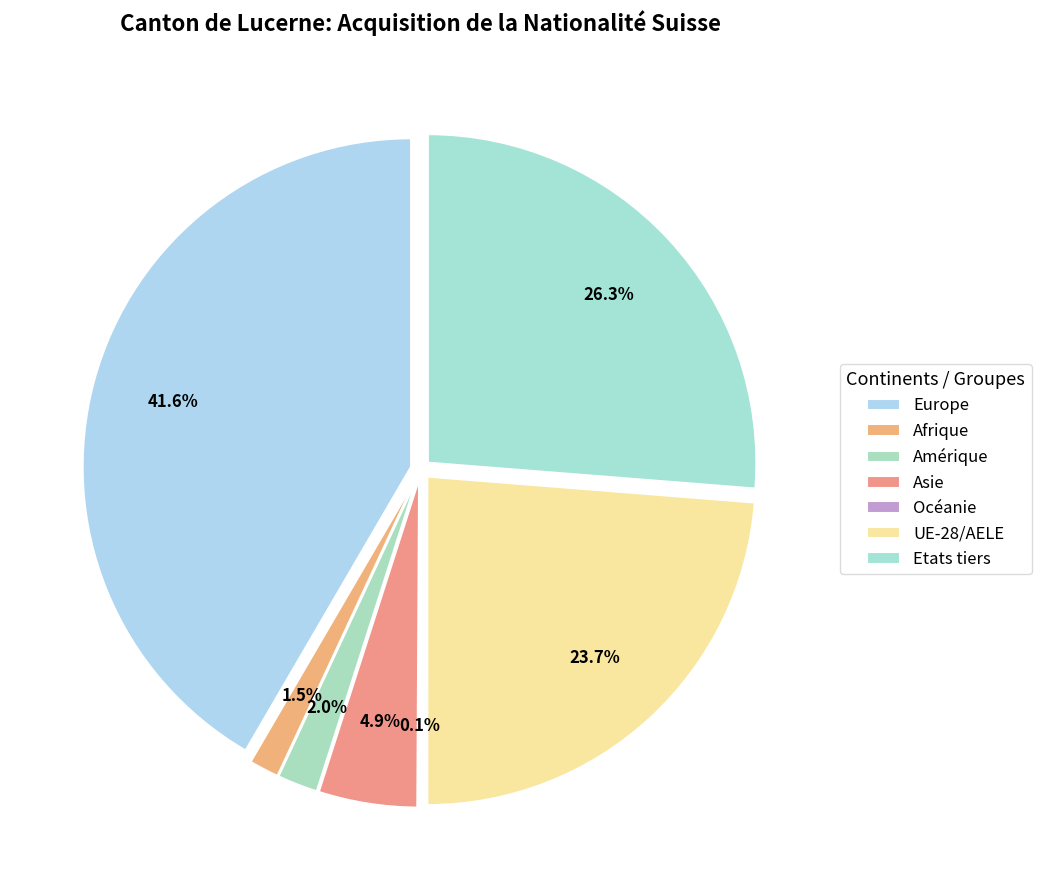

Which category has the biggest portion of the pie?

Europe